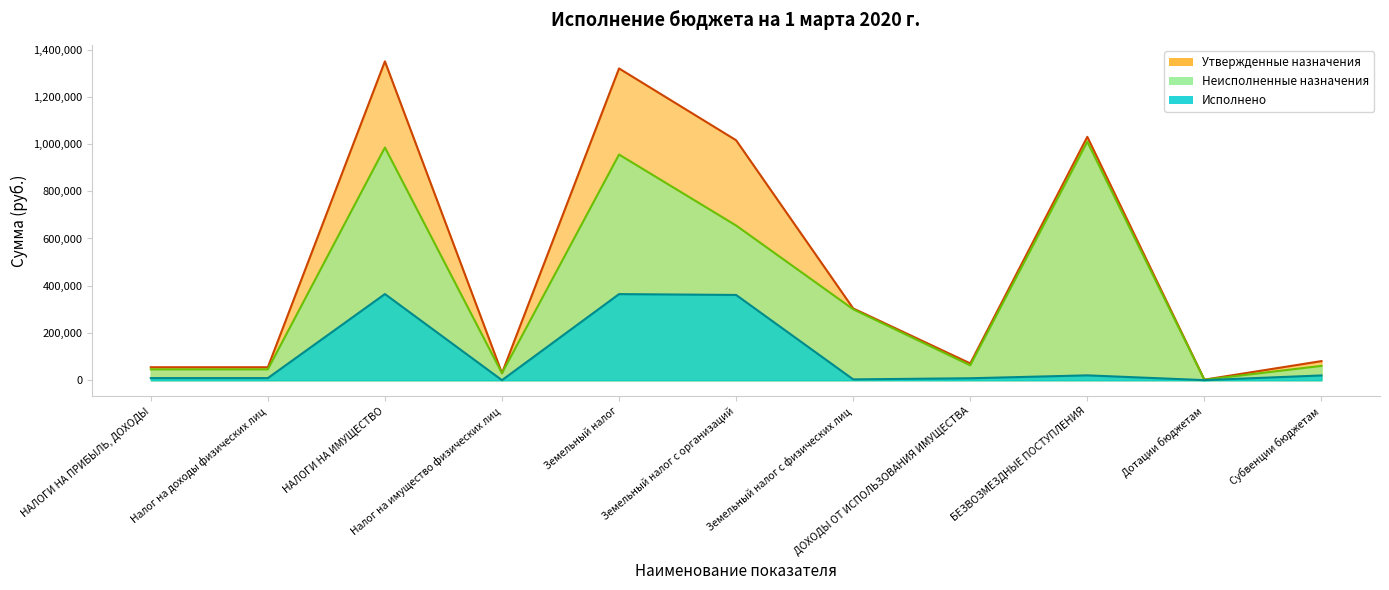

Reading left to right, extract all data points from this chart.

Утвержденные назначения: НАЛОГИ НА ПРИБЫЛЬ, ДОХОДЫ=55000.0	Налог на доходы физических лиц=55000.0	НАЛОГИ НА ИМУЩЕСТВО=1350000.0	Налог на имущество физических лиц=30000.0	Земельный налог=1320000.0	Земельный налог с организаций=1016000.0	Земельный налог с физических лиц=304000.0	ДОХОДЫ ОТ ИСПОЛЬЗОВАНИЯ ИМУЩЕСТВА=71200.0	БЕЗВОЗМЕЗДНЫЕ ПОСТУПЛЕНИЯ=1030527.0	Дотации бюджетам=2300.0	Субвенции бюджетам=80879.0
Исполнено: НАЛОГИ НА ПРИБЫЛЬ, ДОХОДЫ=8937.8	Налог на доходы физических лиц=8937.8	НАЛОГИ НА ИМУЩЕСТВО=364787.7	Налог на имущество физических лиц=222.0	Земельный налог=364565.7	Земельный налог с организаций=360988.0	Земельный налог с физических лиц=3577.7	ДОХОДЫ ОТ ИСПОЛЬЗОВАНИЯ ИМУЩЕСТВА=8260.0	БЕЗВОЗМЕЗДНЫЕ ПОСТУПЛЕНИЯ=20603.8	Дотации бюджетам=384.0	Субвенции бюджетам=20219.8
Неисполненные назначения: НАЛОГИ НА ПРИБЫЛЬ, ДОХОДЫ=46062.2	Налог на доходы физических лиц=46062.2	НАЛОГИ НА ИМУЩЕСТВО=985212.3	Налог на имущество физических лиц=29778.0	Земельный налог=955434.3	Земельный налог с организаций=655012.0	Земельный налог с физических лиц=300422.3	ДОХОДЫ ОТ ИСПОЛЬЗОВАНИЯ ИМУЩЕСТВА=62940.0	БЕЗВОЗМЕЗДНЫЕ ПОСТУПЛЕНИЯ=1009923.2	Дотации бюджетам=1916.0	Субвенции бюджетам=60659.2